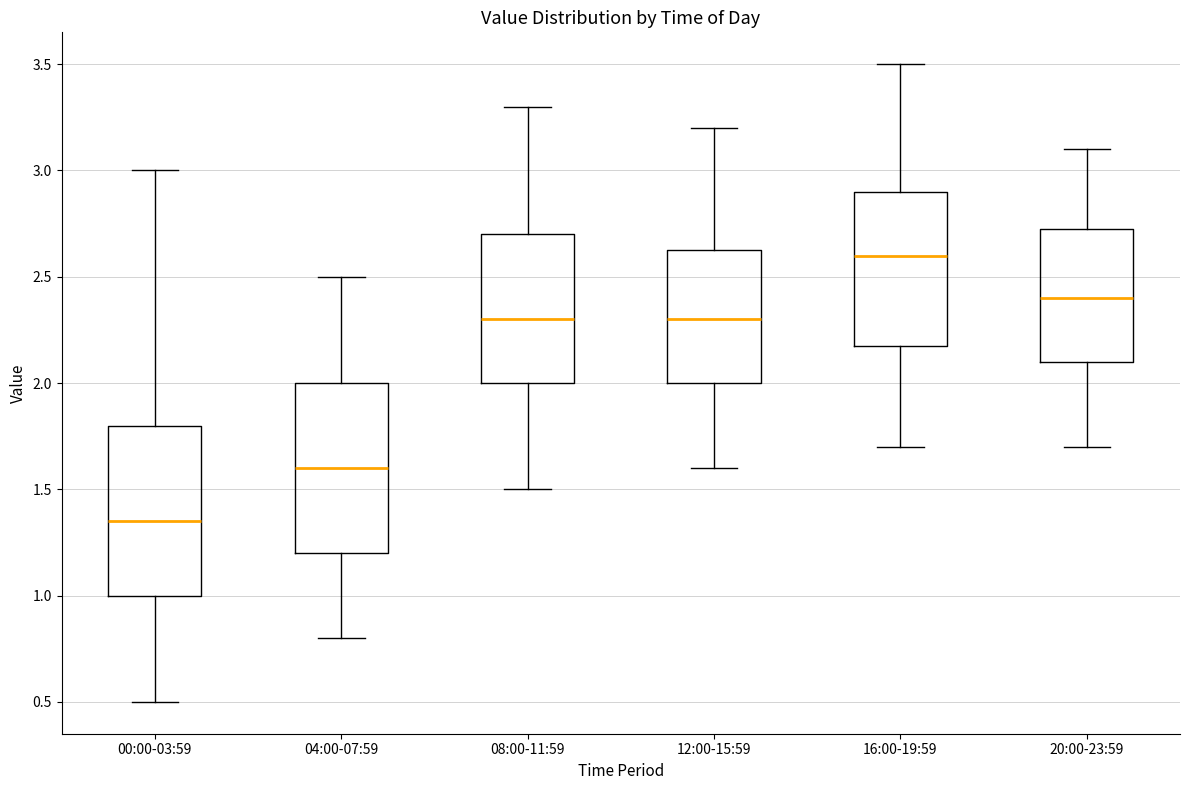

Reading left to right, read every box against the y-axis: the position of its median line, the range the box covers, and the ends of its whiskers. The values are not printed on the chart, so give them approximately, as read against the axis.

00:00-03:59: median 1.35, box 1.00 to 1.80, whiskers 0.50 to 3.00
04:00-07:59: median 1.60, box 1.20 to 2.00, whiskers 0.80 to 2.50
08:00-11:59: median 2.30, box 2.00 to 2.70, whiskers 1.50 to 3.30
12:00-15:59: median 2.30, box 2.00 to 2.65, whiskers 1.60 to 3.20
16:00-19:59: median 2.60, box 2.20 to 2.90, whiskers 1.70 to 3.50
20:00-23:59: median 2.40, box 2.10 to 2.75, whiskers 1.70 to 3.10